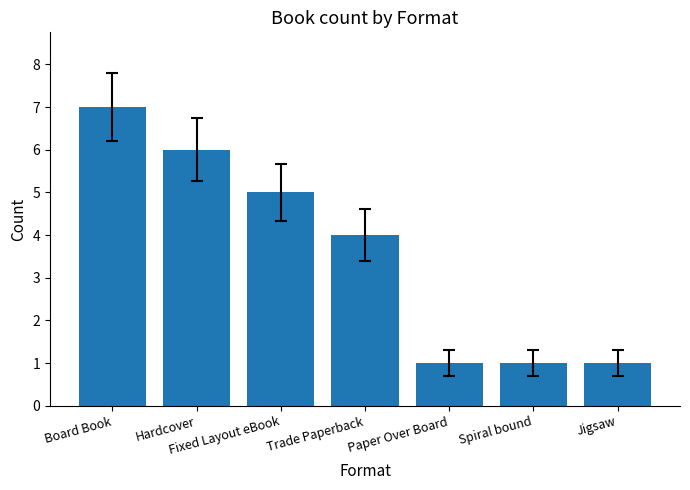

What is the label of the 7th bar from the right?

Board Book